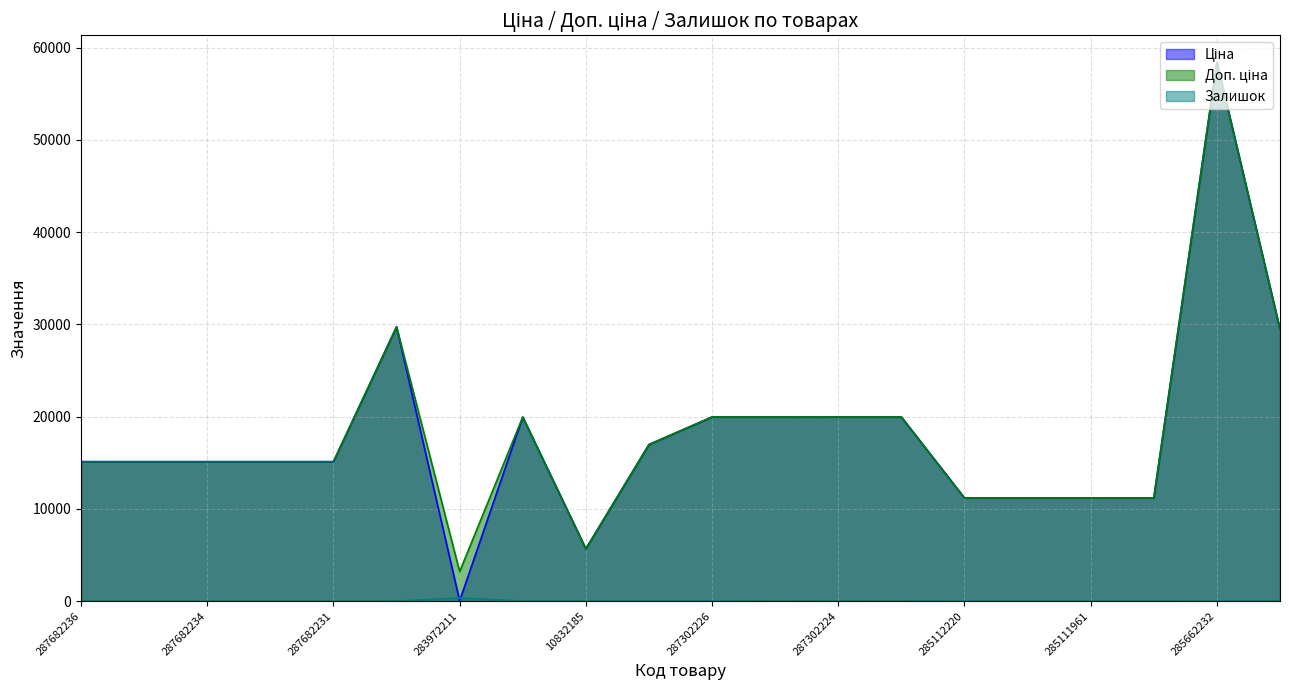

What is the difference between the second highest and minimum values in the Доп. ціна series?

26542.2